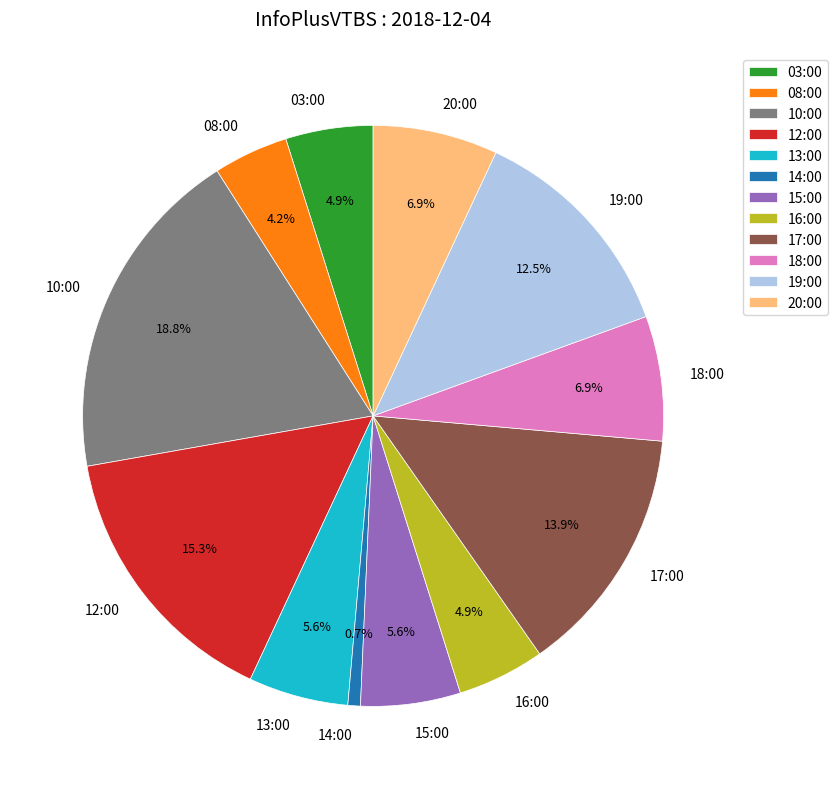

To the nearest percent, what is the average slice percentage?

8%